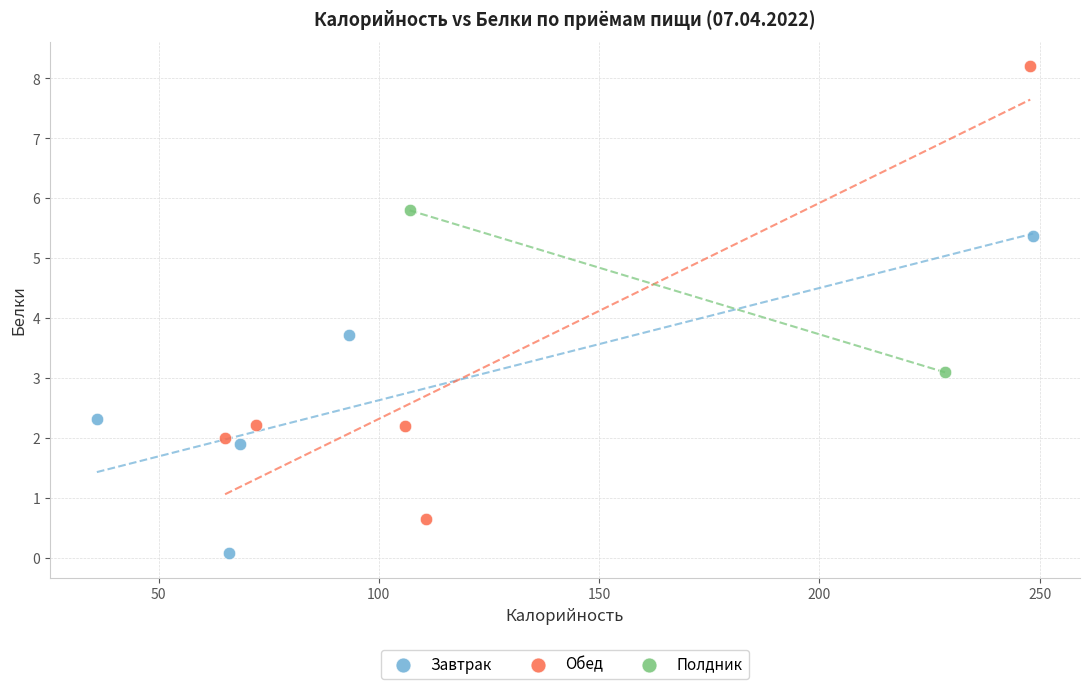

What are all the series names shown in the legend?

Завтрак, Обед, Полдник